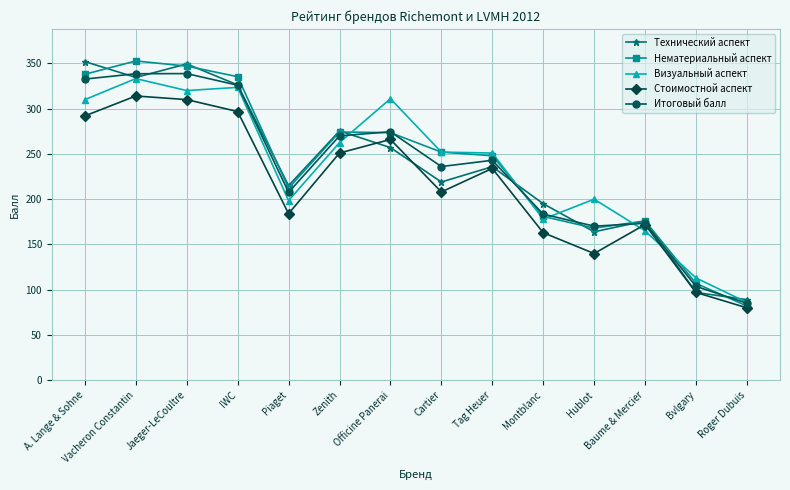

Which series changed the most between Vacheron Constantin and Zenith?

Нематериальный аспект